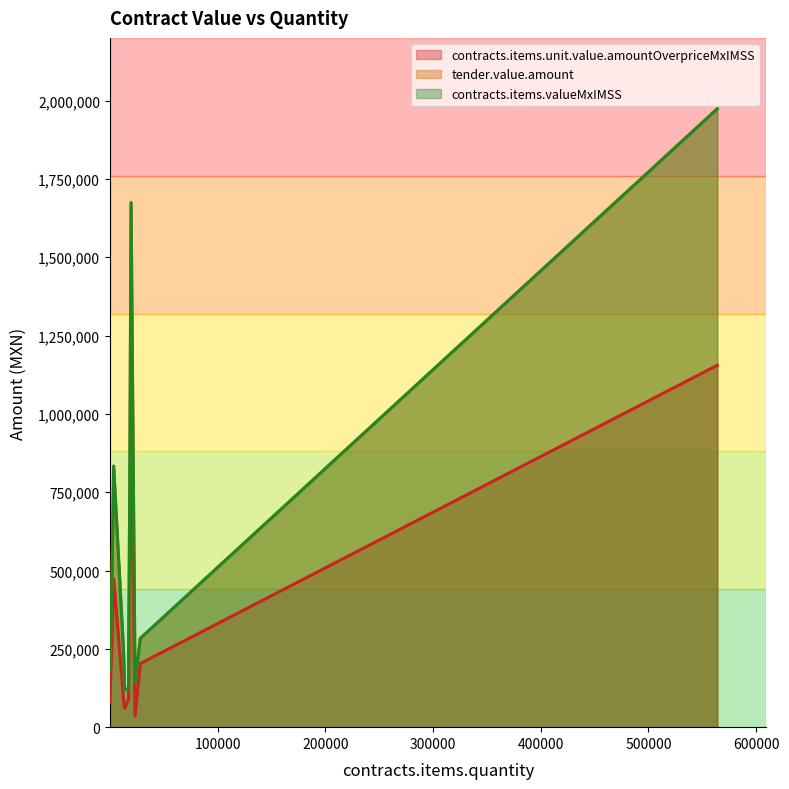

True or false: contracts.items.unit.value.amountOverpriceMxIMSS has more than 0 interior local peaks.

True